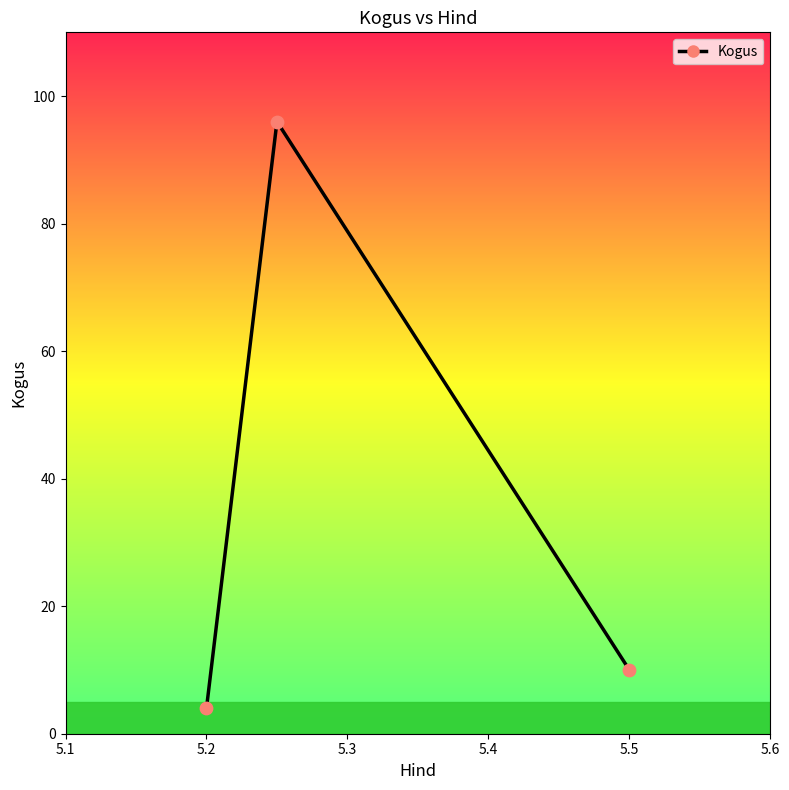

What is the sum of all values?

110